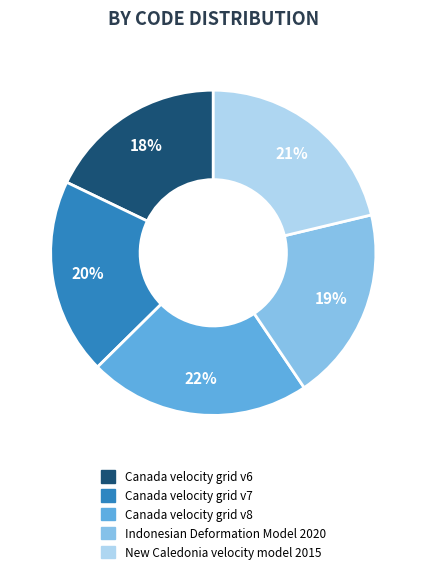

Which category has the biggest portion of the pie?

Canada velocity grid v8